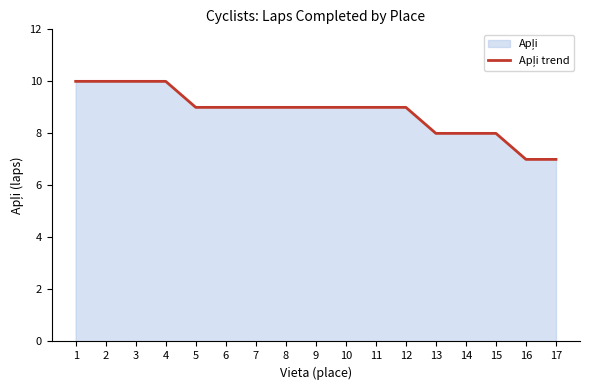

How many lines are shown in the chart?

1